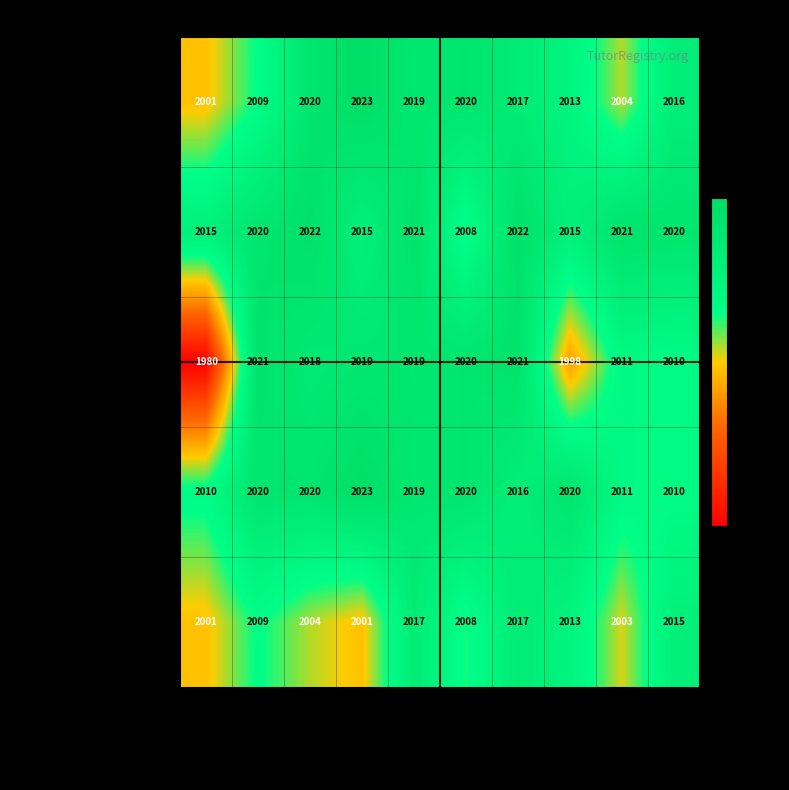

What is the sum of all Tutoring Program values?

20142